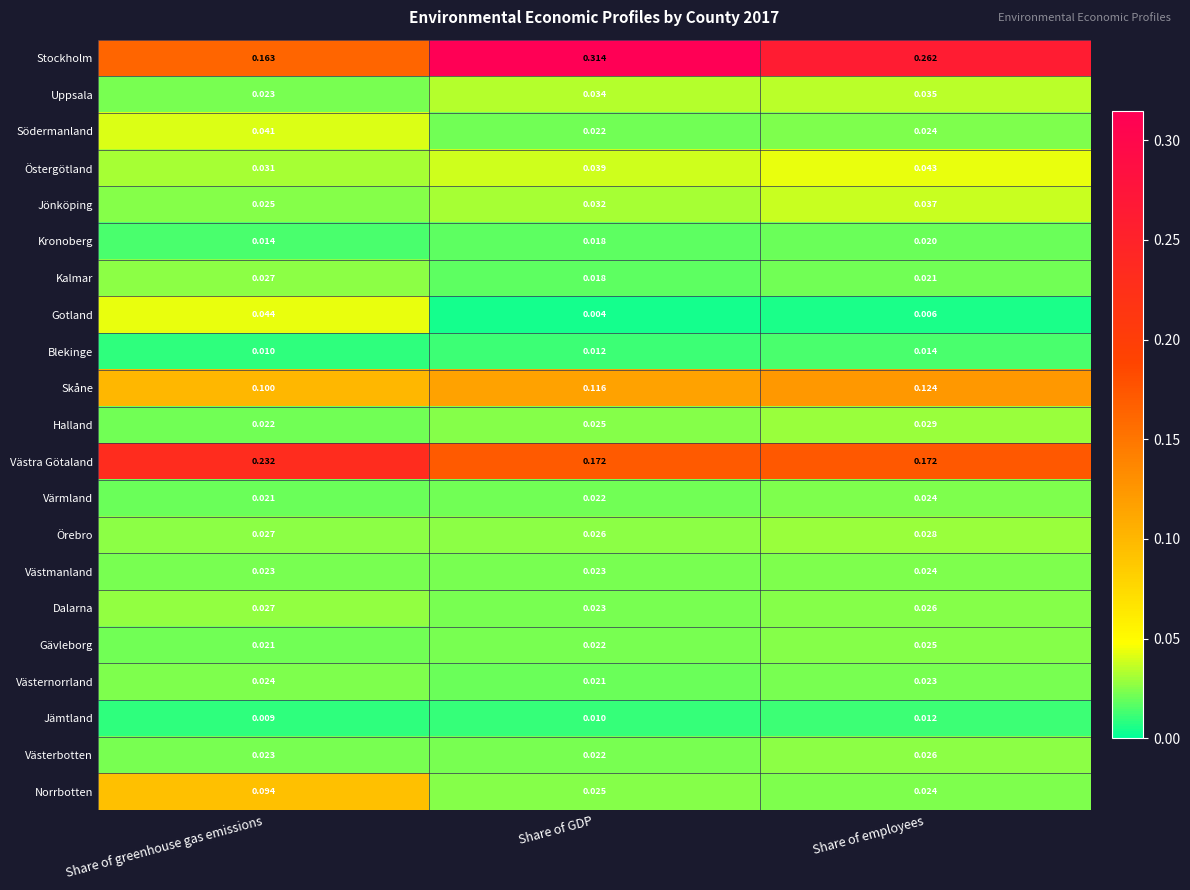

At which label is Blekinge closest to 0?

Share of greenhouse gas emissions